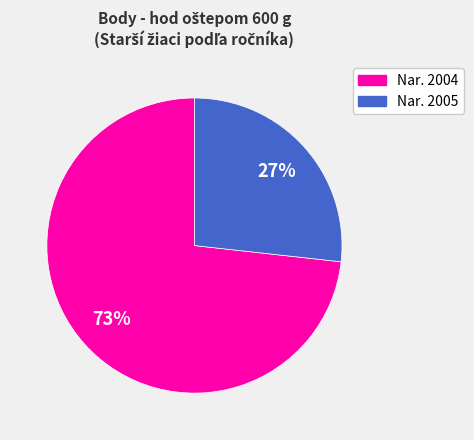

Does any single category account for the majority?

Yes